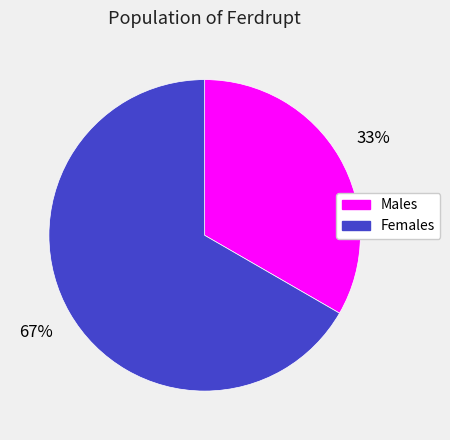

To the nearest percent, what is the average slice percentage?

50%